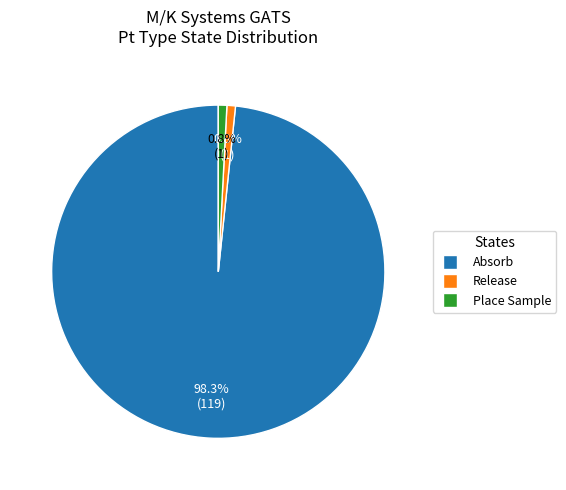

Count the number of slices in the pie.

3